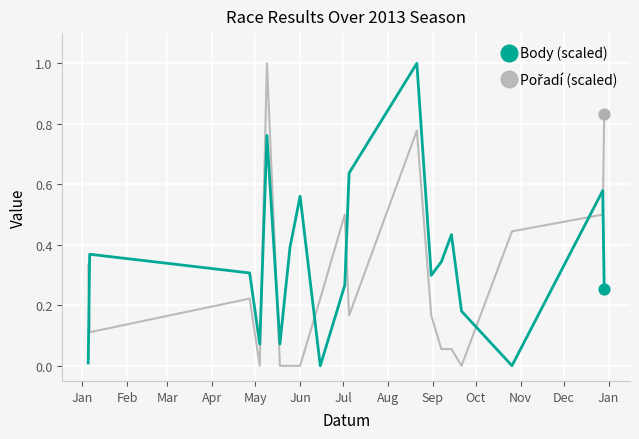

Which series has the largest total across all categories?

Body (scaled)